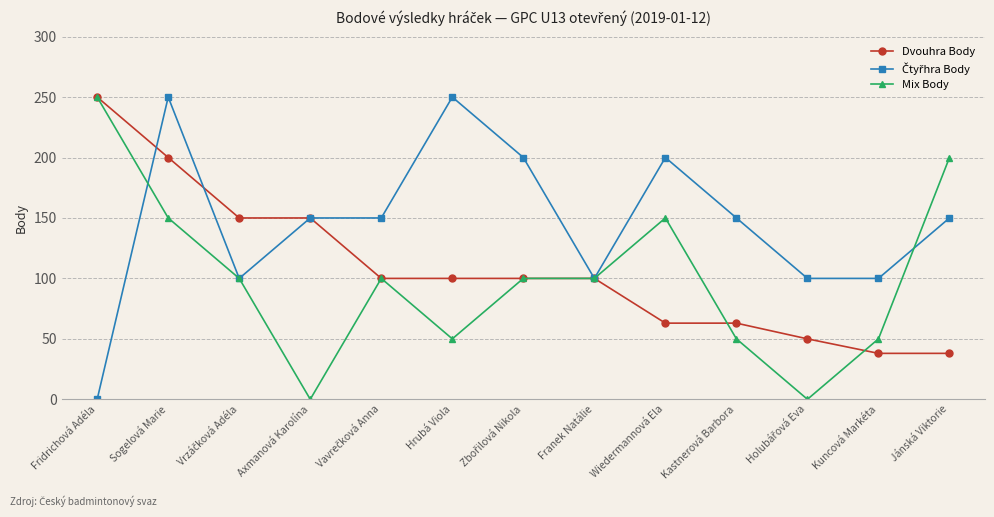

What is the difference between the Mix Body values at Franek Natálie and Jánská Viktorie?

100